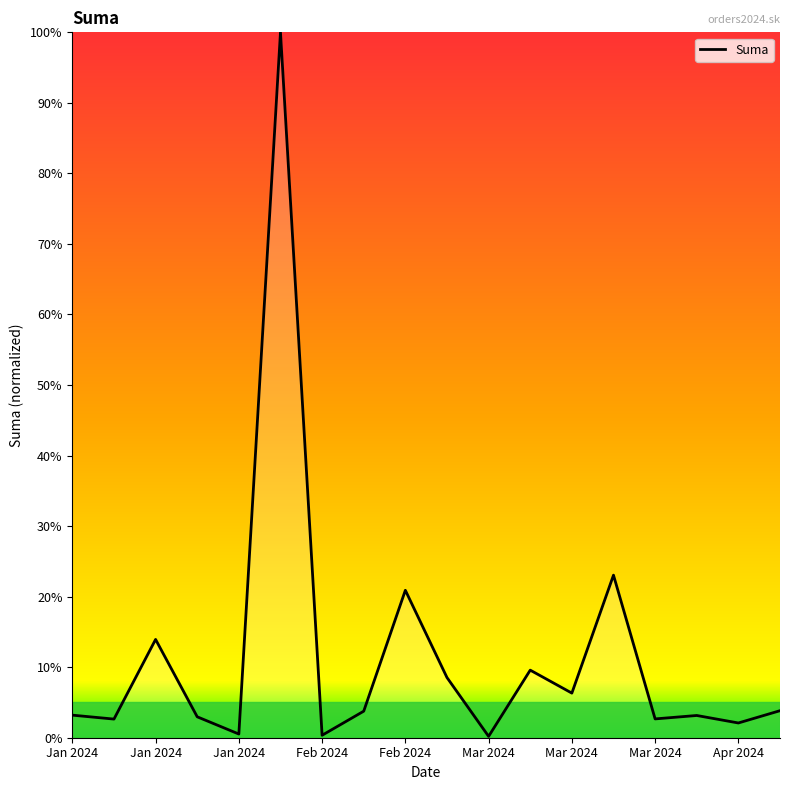

What is the maximum value shown in the chart?

100.0